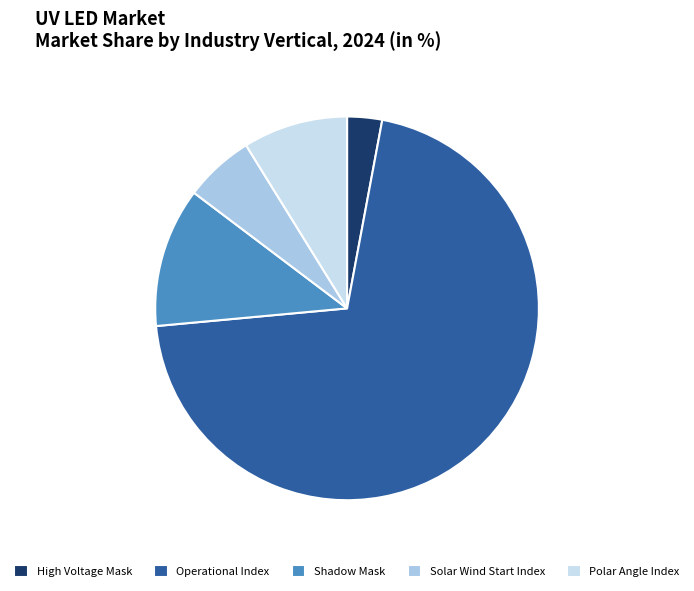

Is the sum of Solar Wind Start Index and High Voltage Mask greater than half?

No